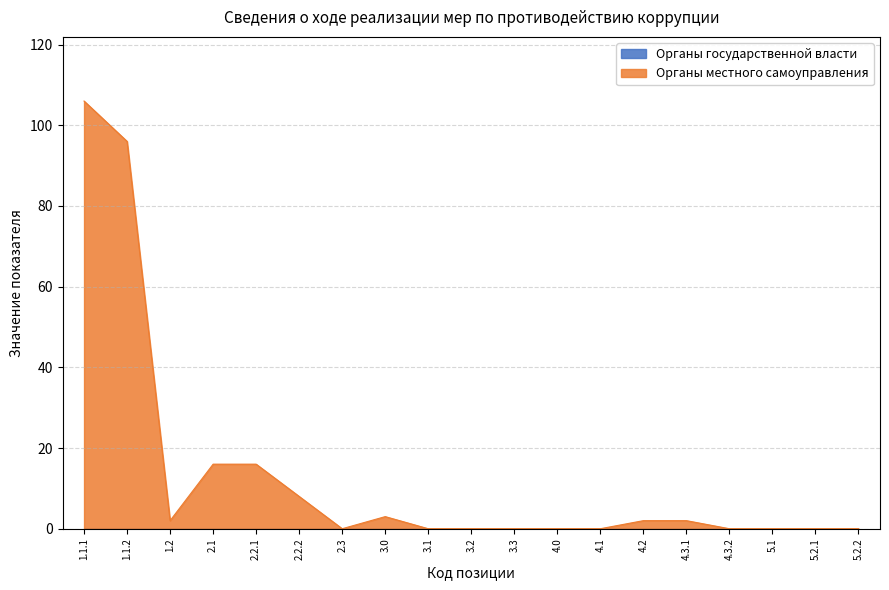

How many series are shown in this chart?

2